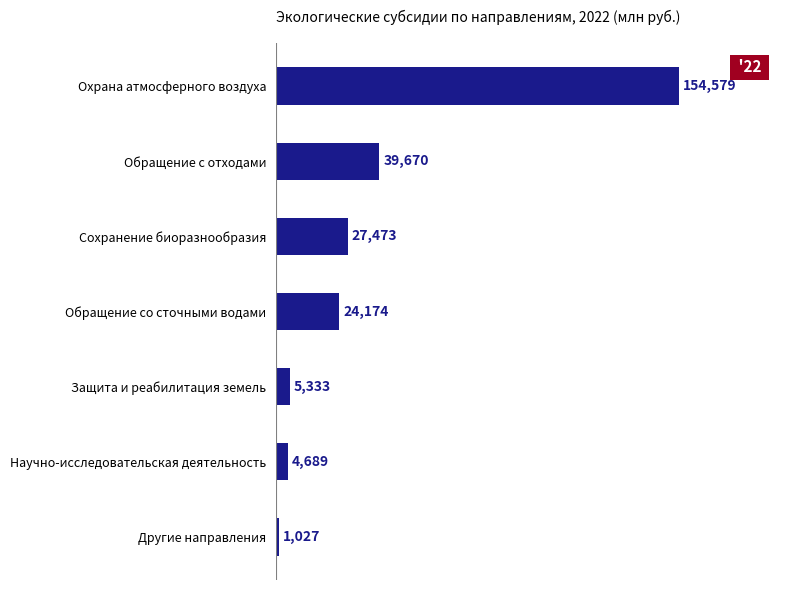

What is the sum of the values at Обращение с отходами and Другие направления?

40697.4